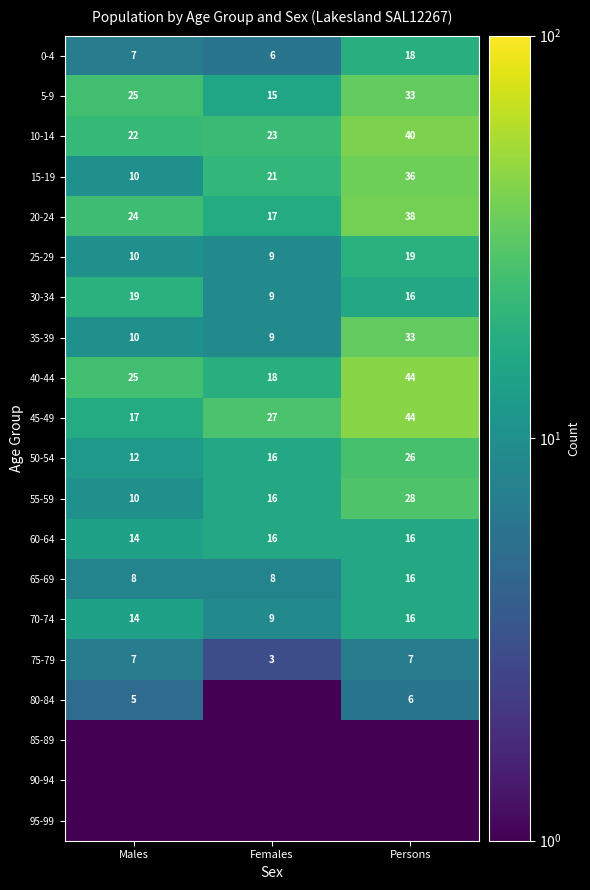

What is the sum of all 65-69 values?

32.0